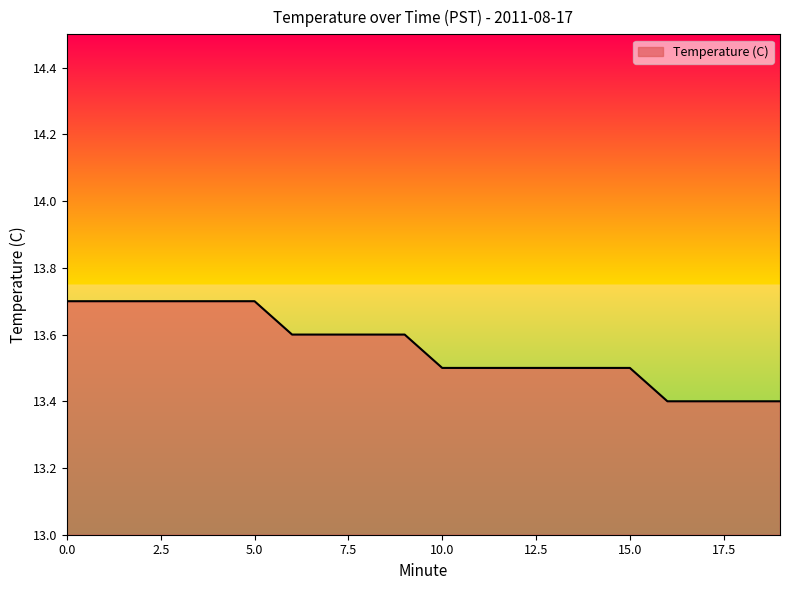

Reading left to right, transcribe all the data shown in this chart.

13.7	13.7	13.7	13.7	13.7	13.7	13.6	13.6	13.6	13.6	13.5	13.5	13.5	13.5	13.5	13.5	13.4	13.4	13.4	13.4